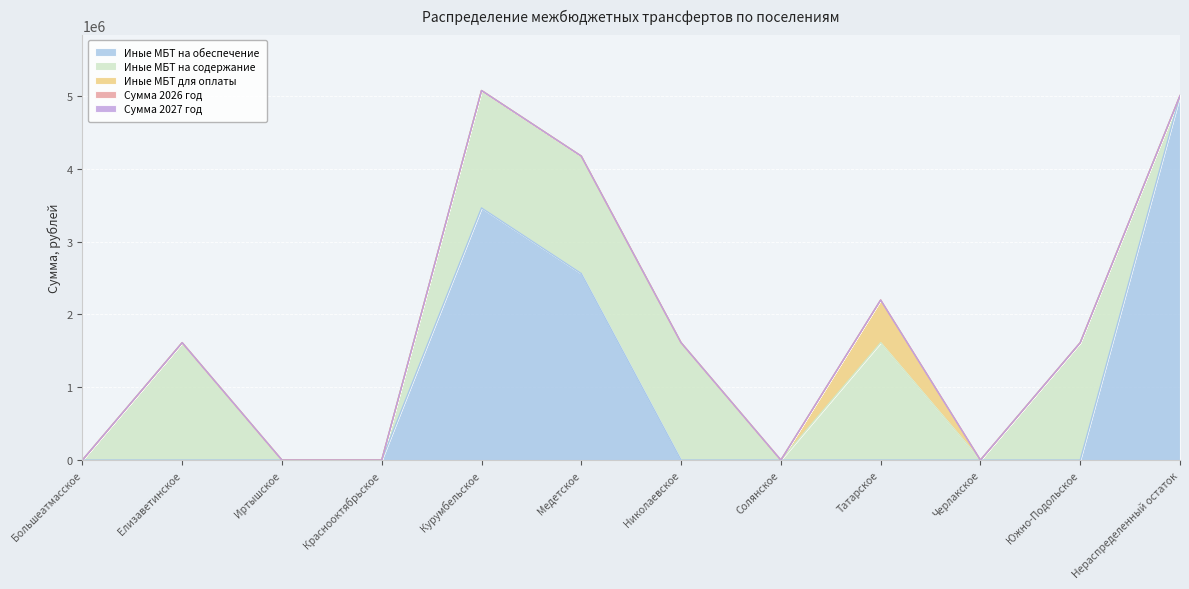

How many lines are shown in the chart?

5